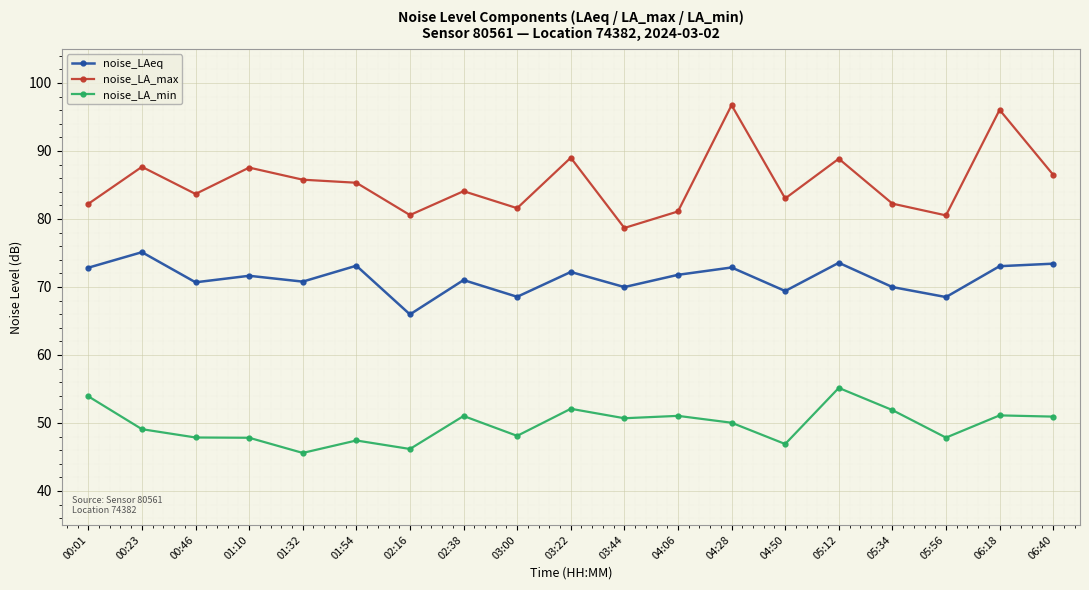

At which label does noise_LAeq reach its peak?

00:23